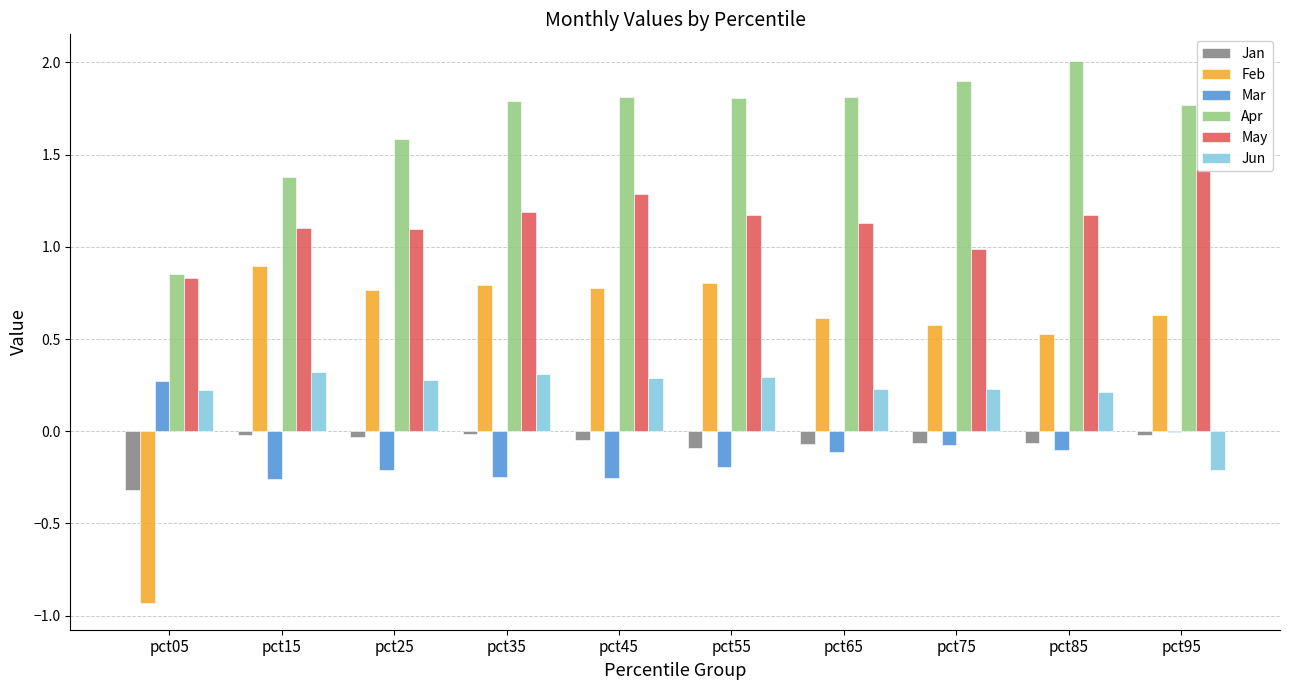

How many series are shown in this chart?

6